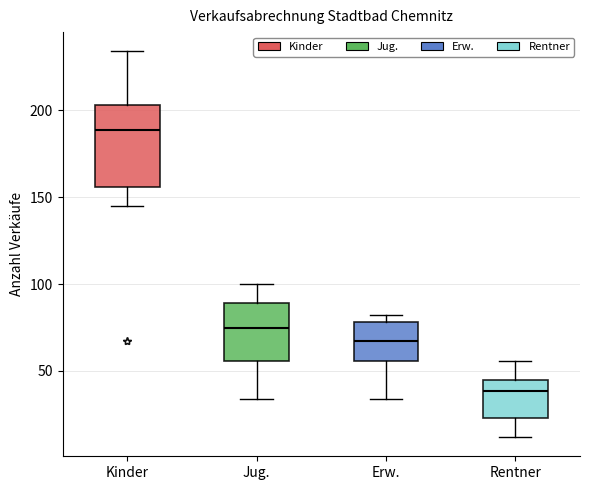

Which box is the tallest, from its lower edge to its upper edge?

Kinder